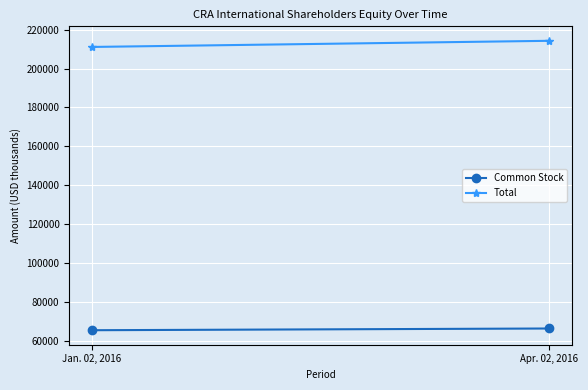

What position from the right is Jan. 02, 2016?

2